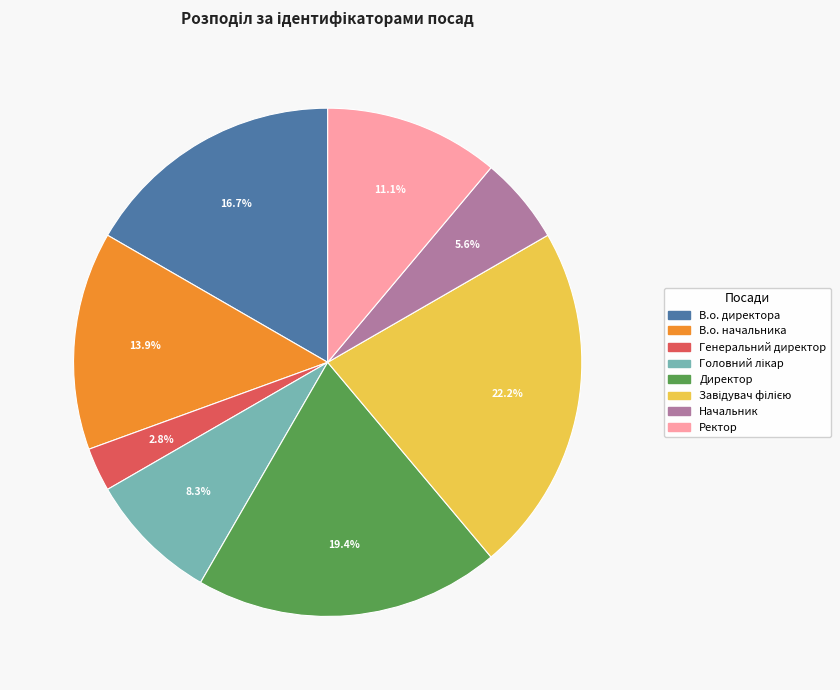

Does Ректор account for over 50% of the chart?

No